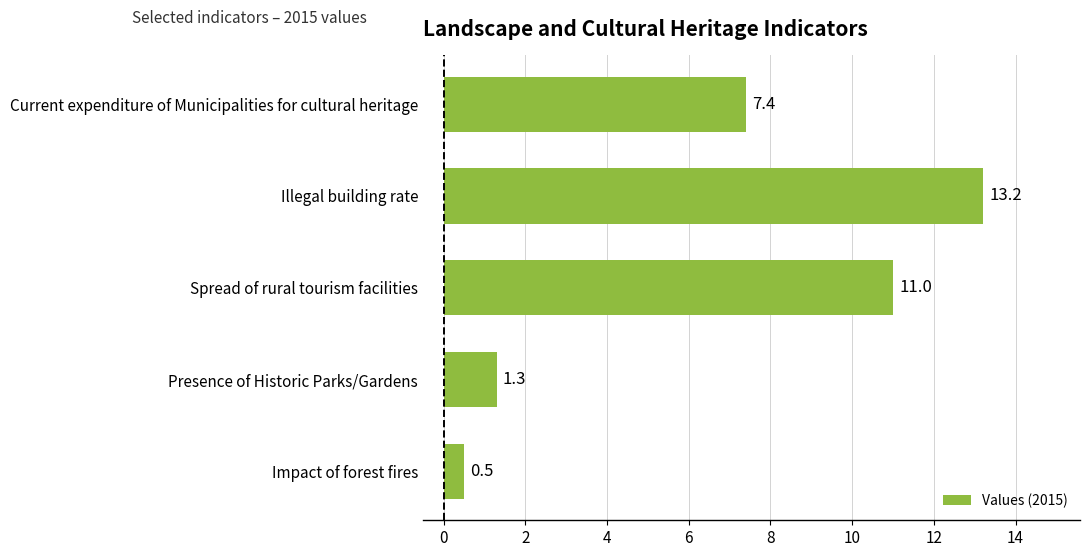

Reading bottom to top, extract all data points from this chart.

Impact of forest fires=0.5	Presence of Historic Parks/Gardens=1.3	Spread of rural tourism facilities=11.0	Illegal building rate=13.2	Current expenditure of Municipalities for cultural heritage=7.4